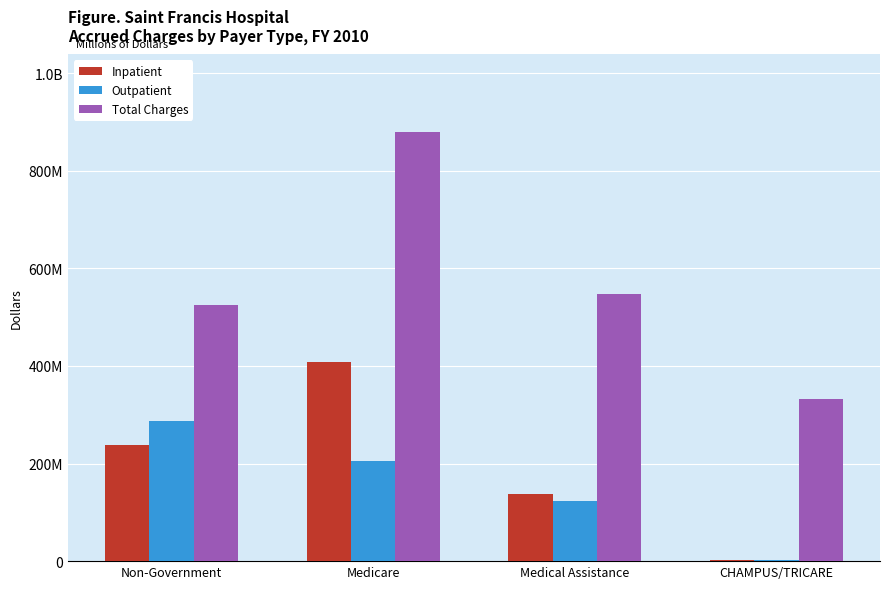

Reading left to right, extract all data points from this chart.

Inpatient: Non-Government=237275619	Medicare=407215274	Medical Assistance=138059317	CHAMPUS/TRICARE=1797493
Outpatient: Non-Government=288057525	Medicare=206088909	Medical Assistance=123997827	CHAMPUS/TRICARE=2497083
Total Charges: Non-Government=525333144	Medicare=879655903	Medical Assistance=547072084	CHAMPUS/TRICARE=332583819